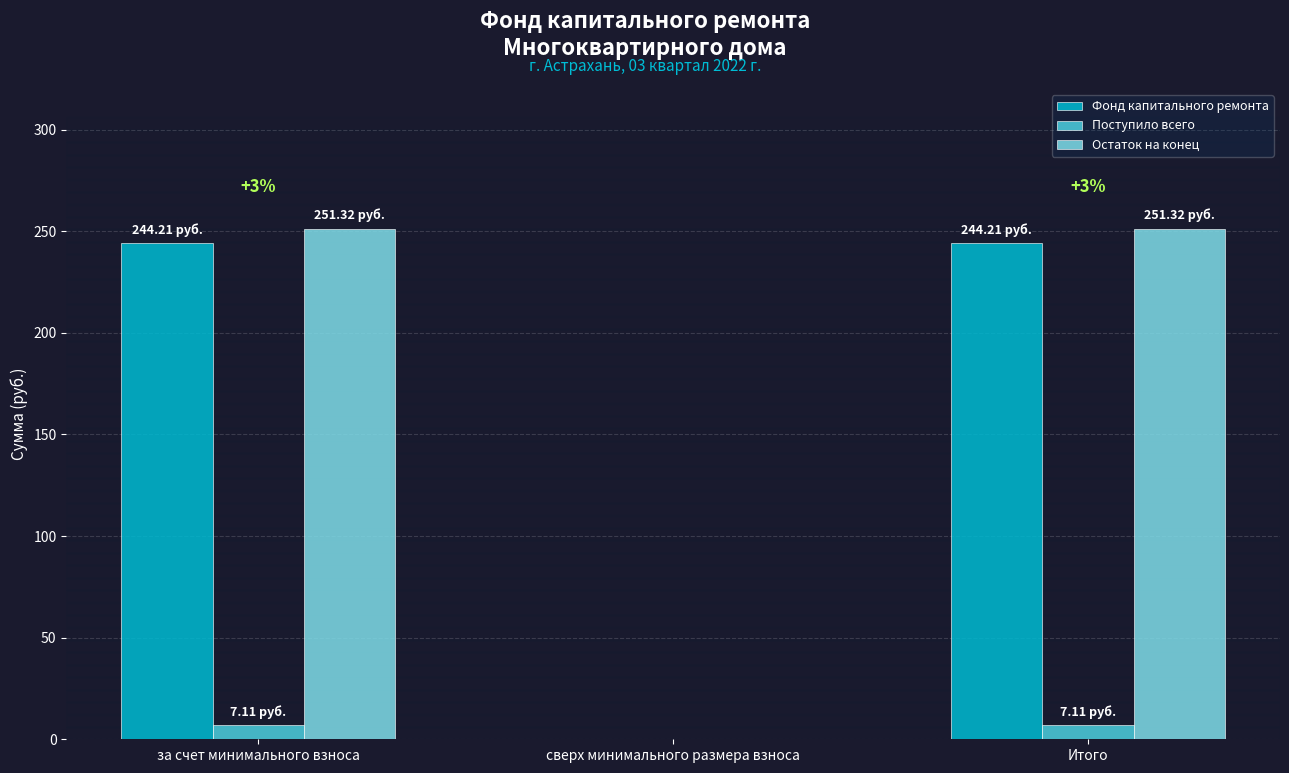

The Остаток на конец series shows 371.5 at Итого. True or false?

False